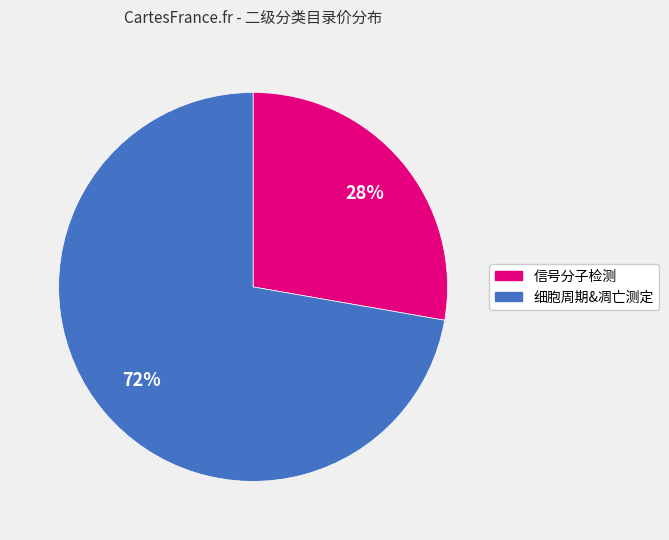

To the nearest percent, what is the average slice percentage?

50%